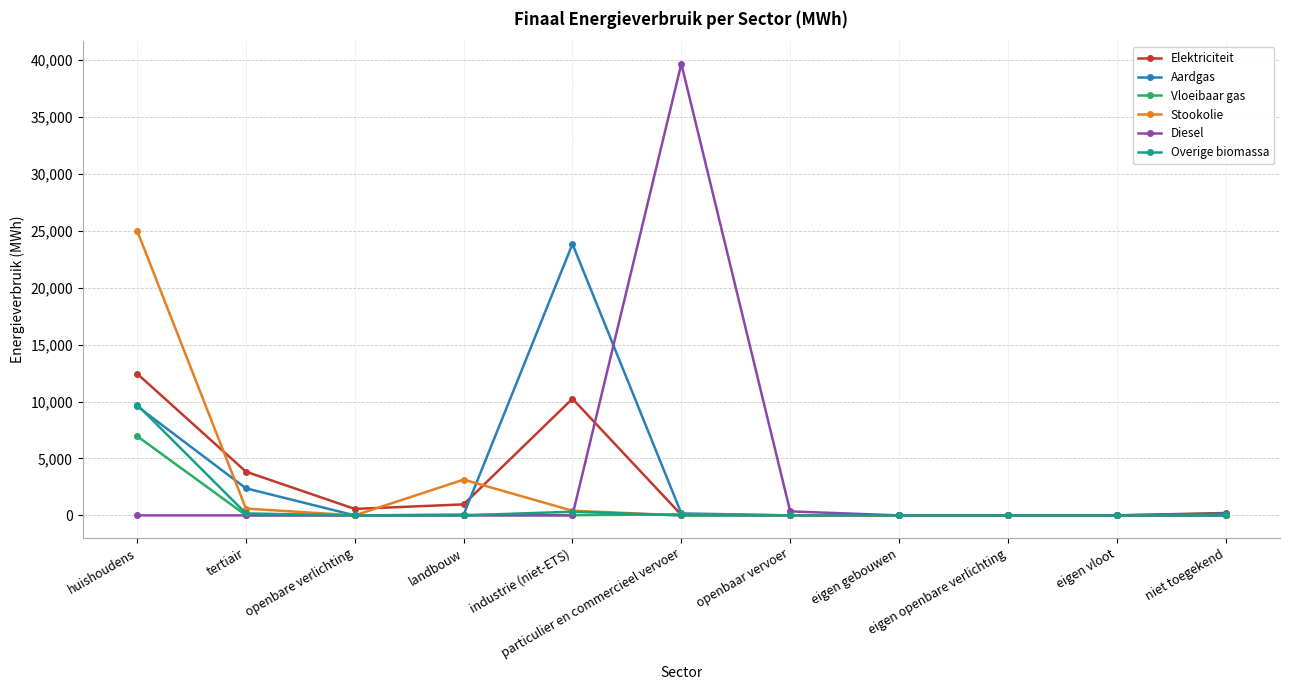

True or false: Elektriciteit has more than 0 interior local peaks.

True